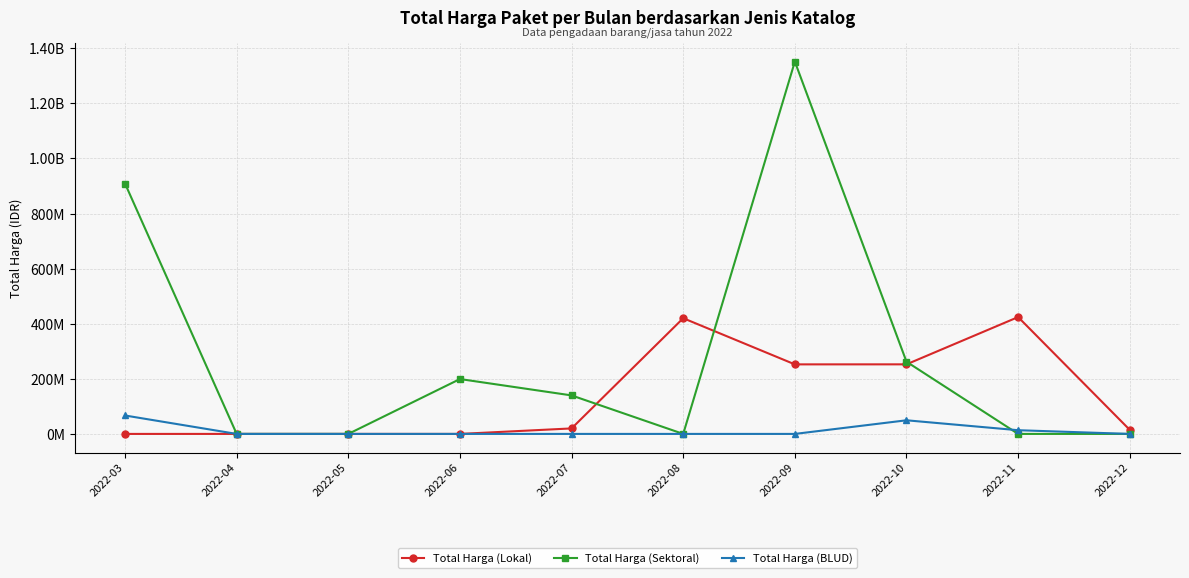

Is this an area chart (filled region under the line)?

No